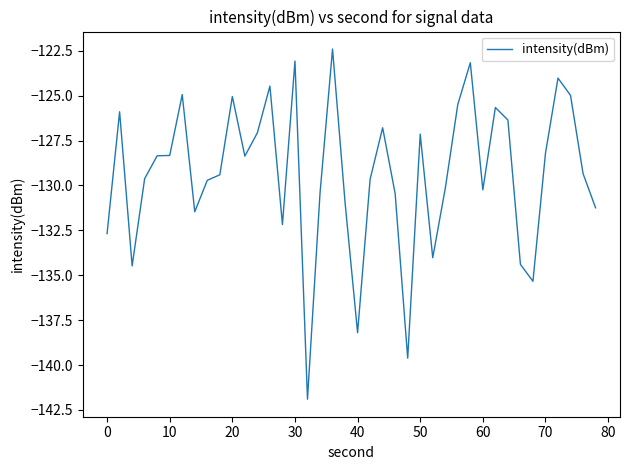

What is the smallest value displayed?

-141.9